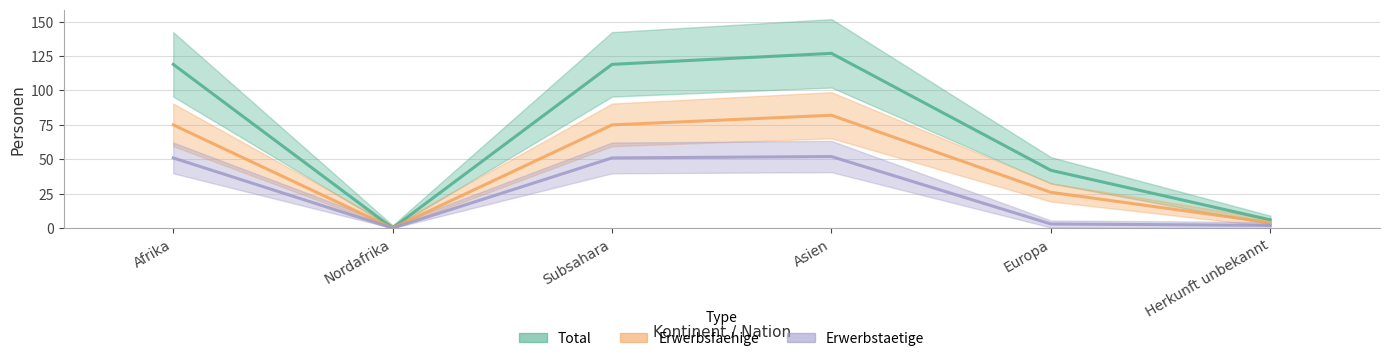

Reading left to right, list all the values displayed in this chart.

Total: 119	0	119	127	42	6
Erwerbsfaehige: 75	0	75	82	26	4
Erwerbstaetige: 51	0	51	52	3	2